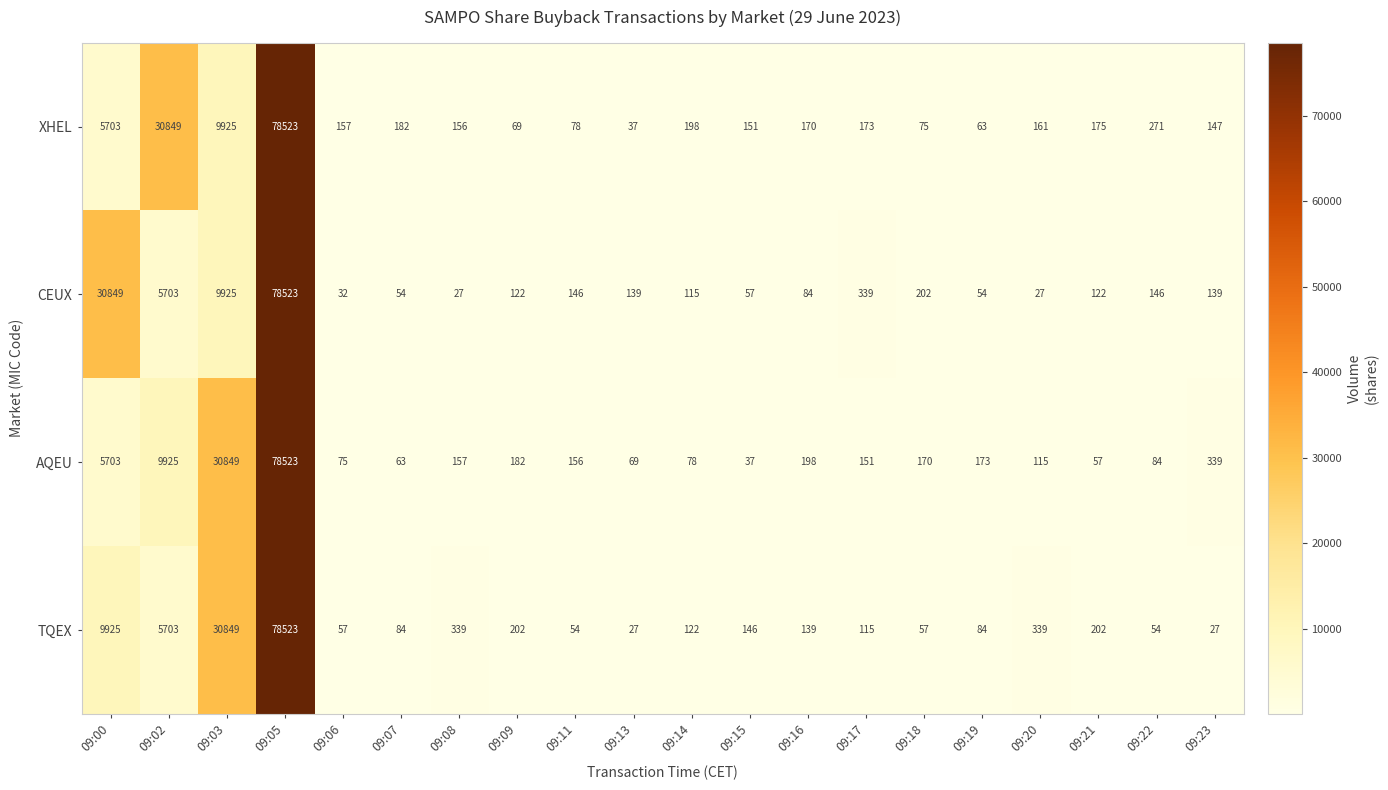

True or false: CEUX has a value of 146 at 09:11.

True